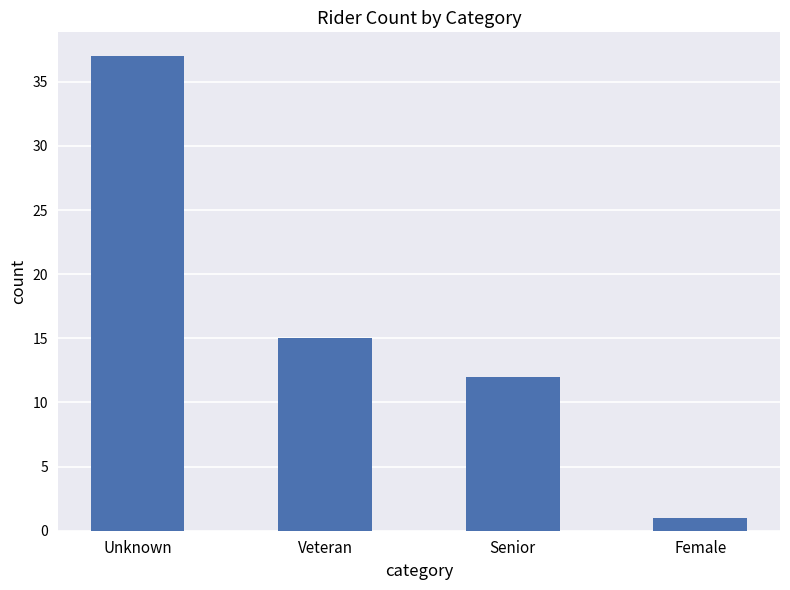

The value at Female is 1. True or false?

True